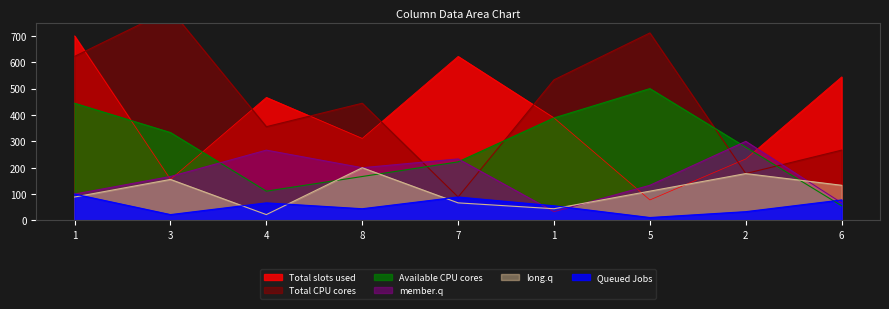

In col_7, how many points are lower than both neighbors (excluding endpoints)?

3